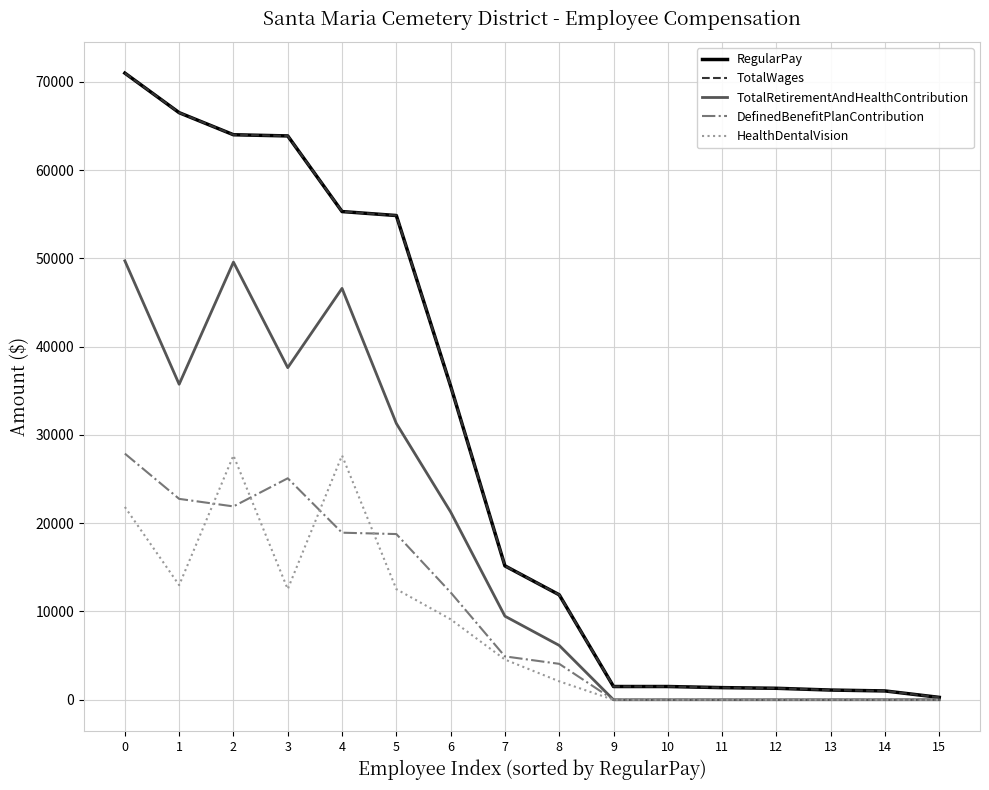

Does the chart display data point markers on the line(s)?

No